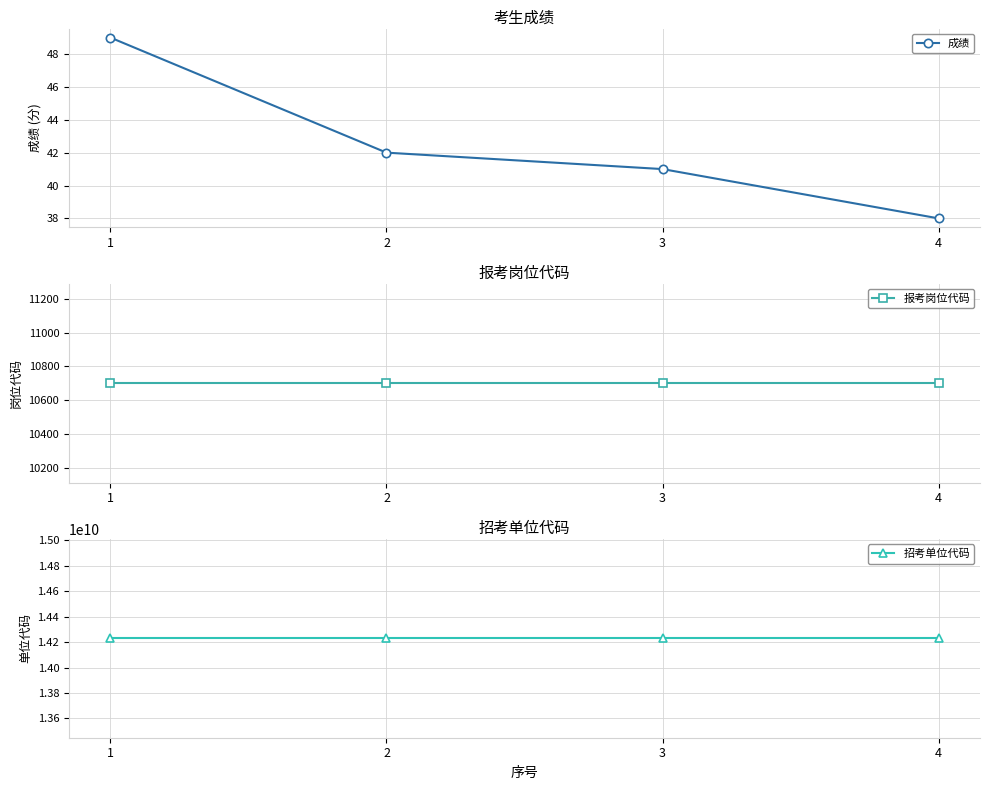

What is the difference between the maximum and minimum values in the 成绩 series?

11